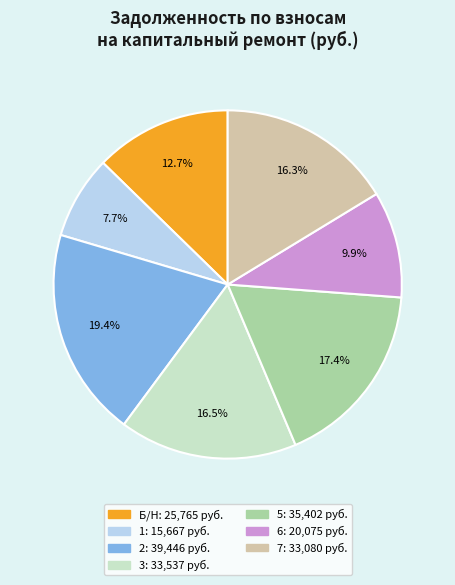

True or false: Б/Н accounts for 1% of the total.

False